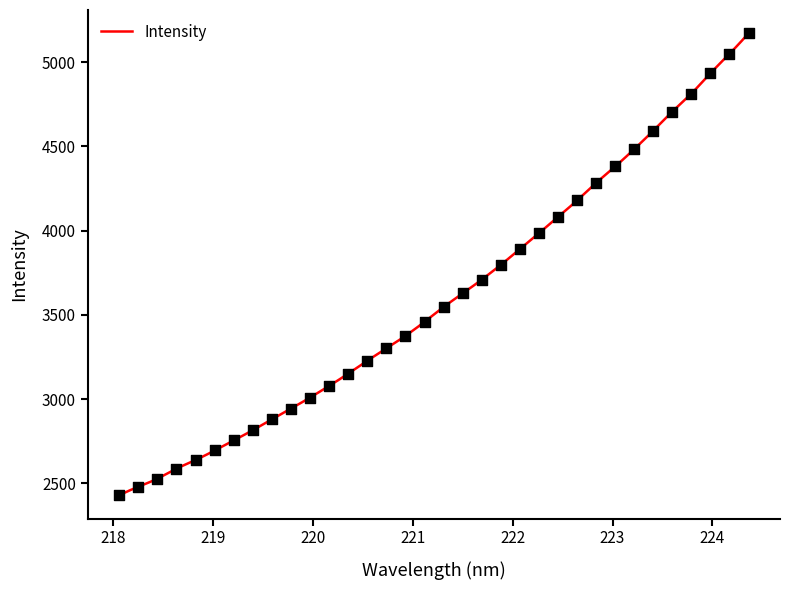

Which has a higher value, 223.408 or 224.3616?

224.3616